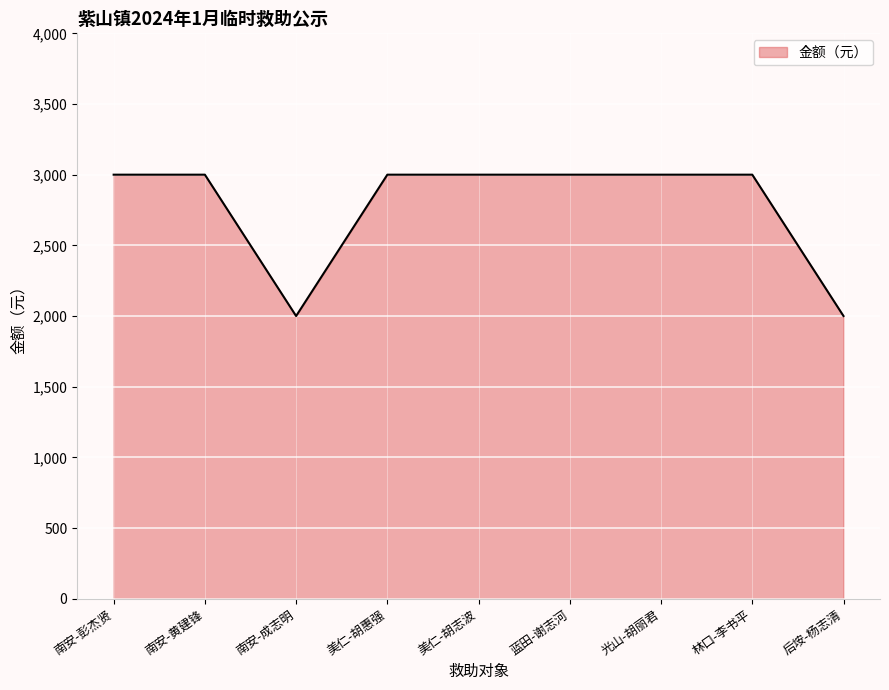

Reading left to right, what are all the values shown in this chart?

3000	3000	2000	3000	3000	3000	3000	3000	2000